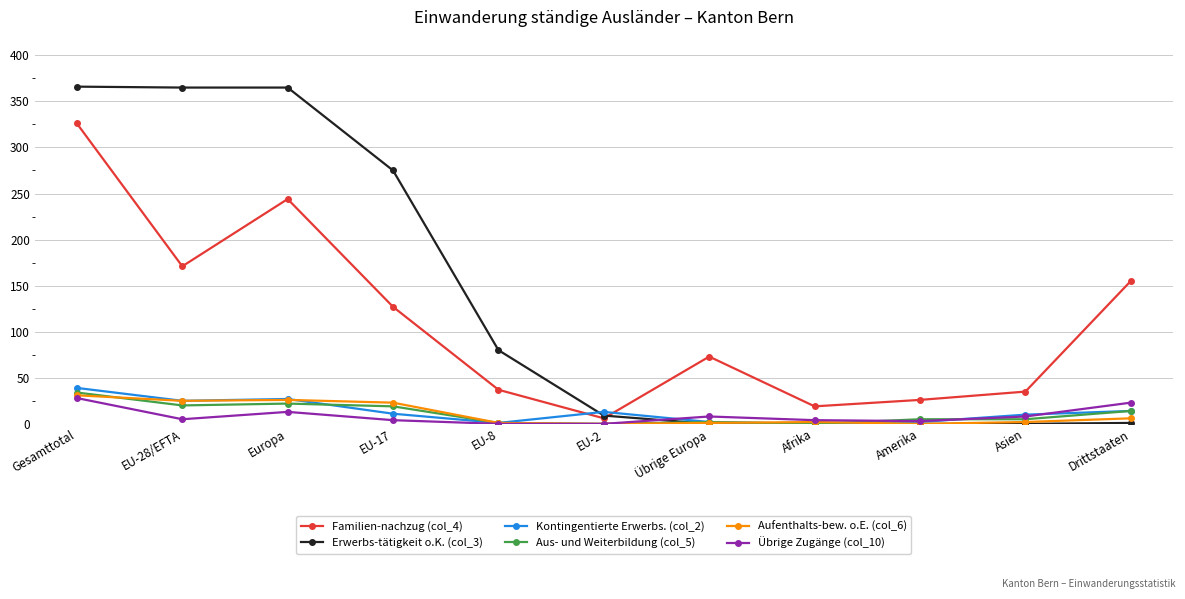

At which category is the sum across all series the highest?

Gesamttotal